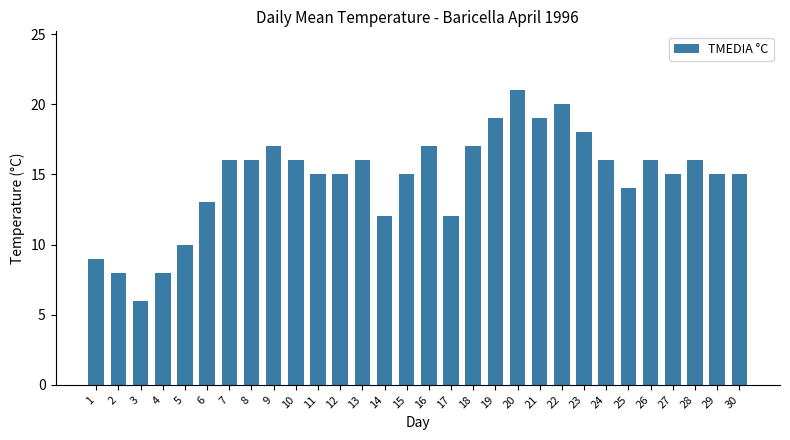

How many distinct data groups are displayed?

1